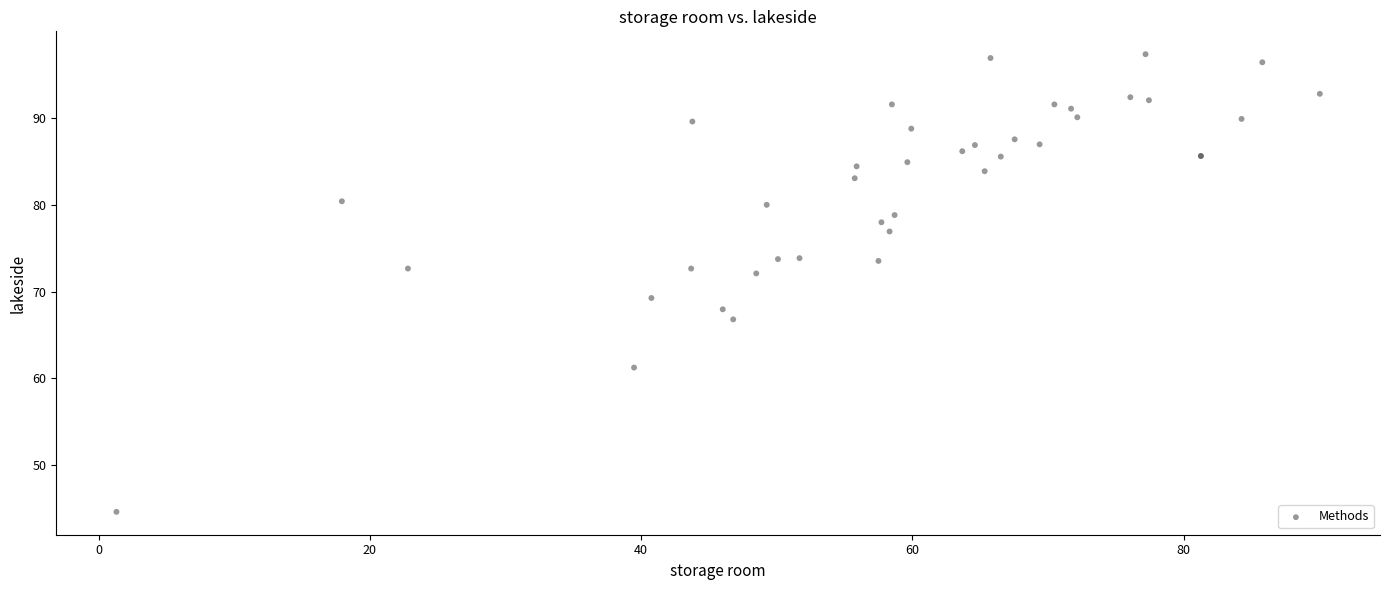

What Y value in the scatter plot is closest to 70?

69.3